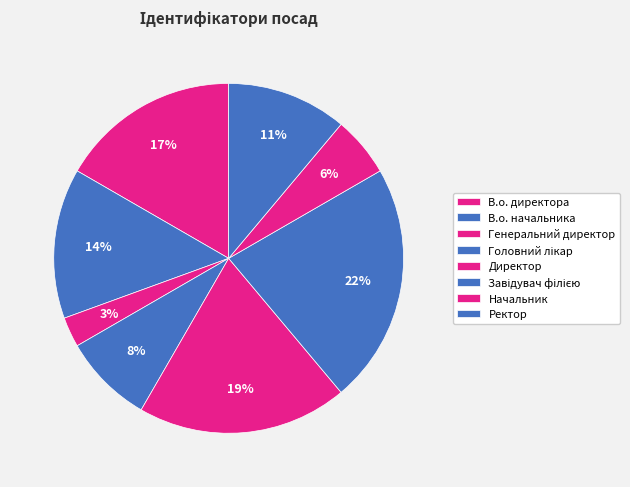

How many segments does this pie chart have?

8